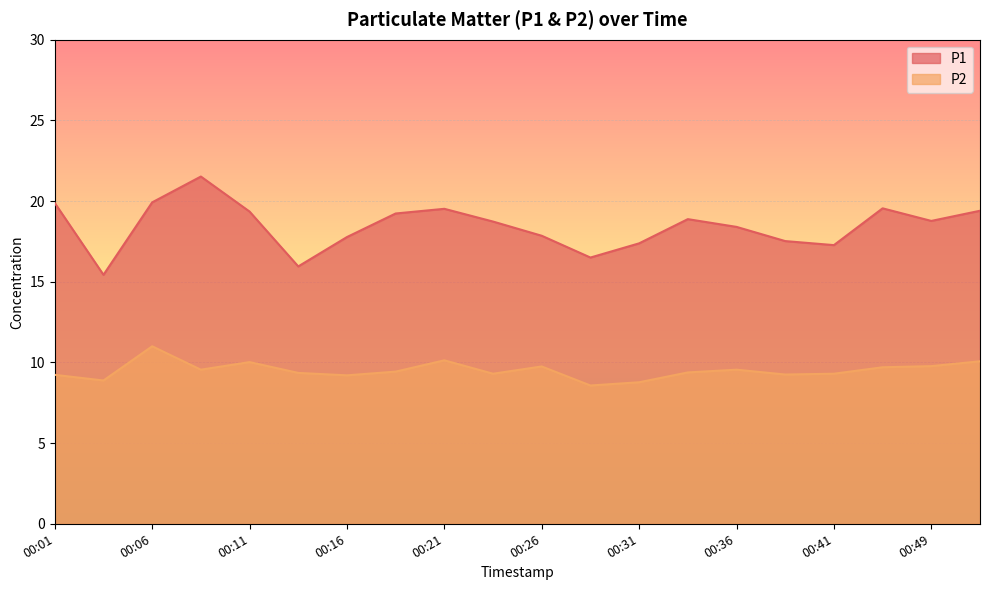

What are all the series names shown in the legend?

P1, P2